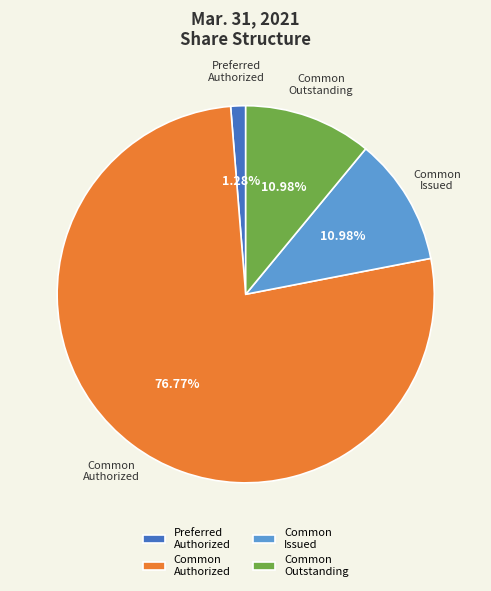

Does Common Authorized account for over 50% of the chart?

Yes